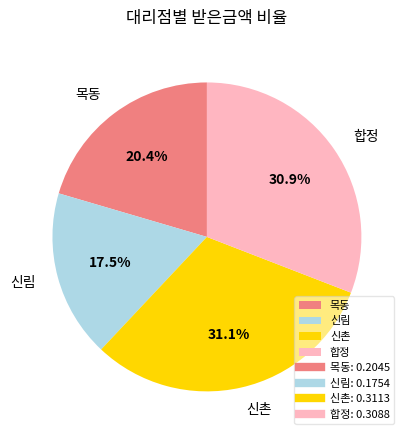

Which category has the smallest portion of the pie?

신림